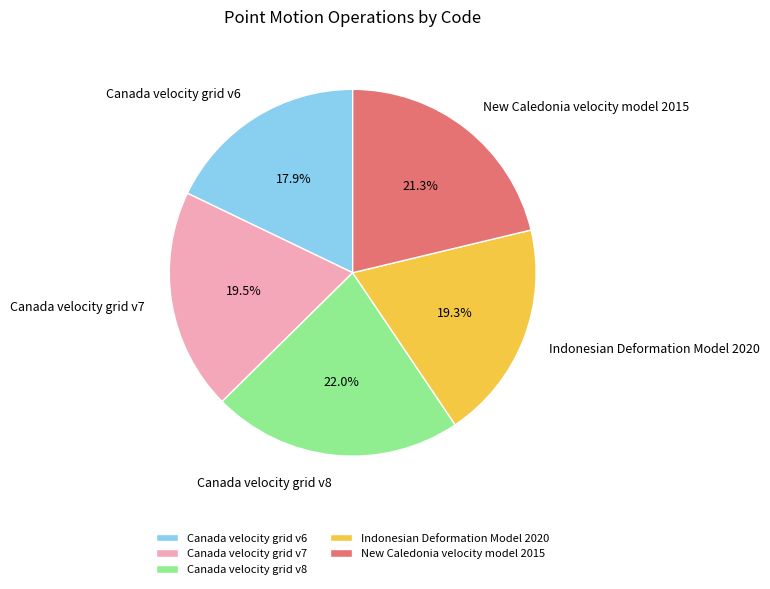

Between Indonesian Deformation Model 2020 and New Caledonia velocity model 2015, which is larger?

New Caledonia velocity model 2015